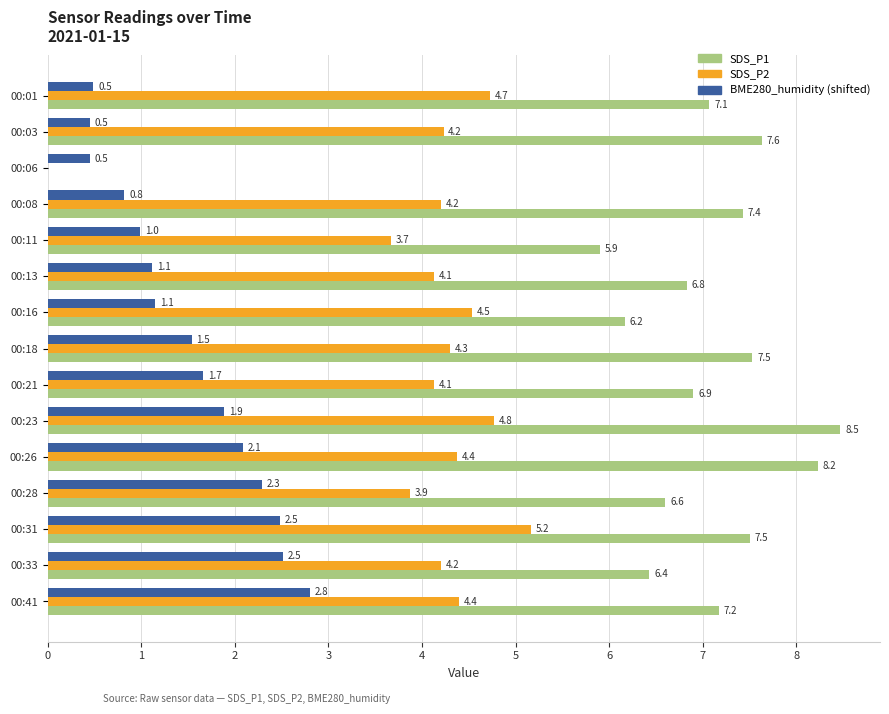

Which series has the largest total across all categories?

SDS_P1